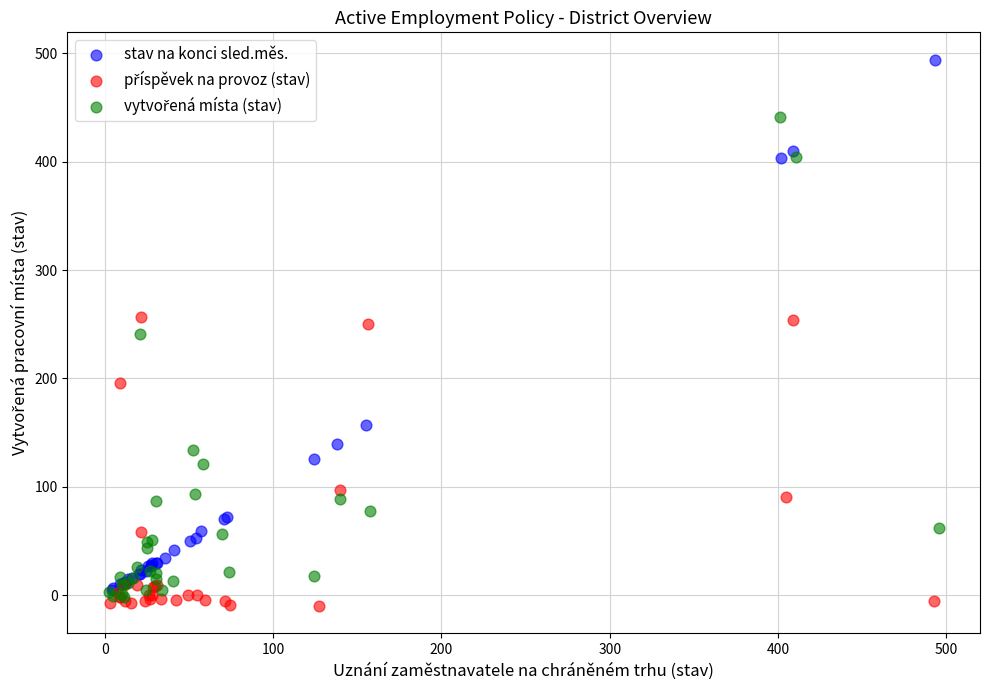

Which series contains the highest Y value?

stav na konci sled.měs.